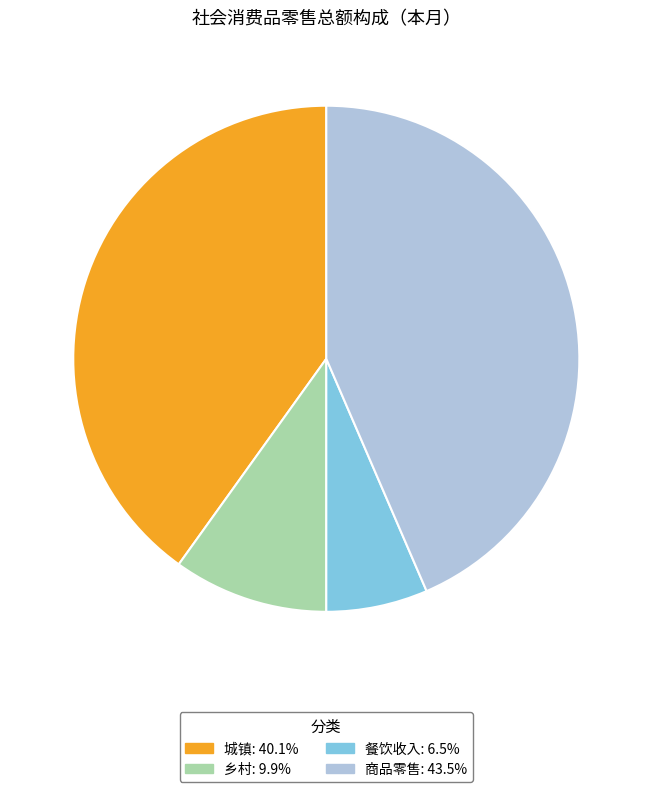

How many slices are in this pie chart?

4